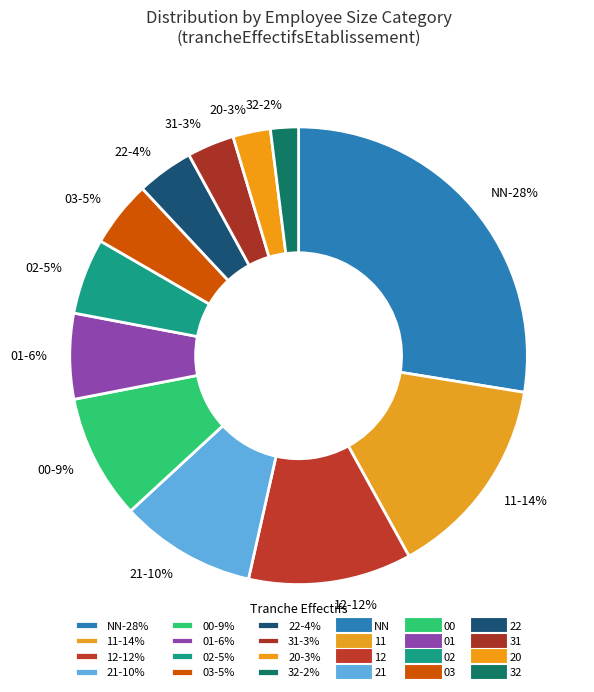

The 22 slice represents 16% of the pie. True or false?

False